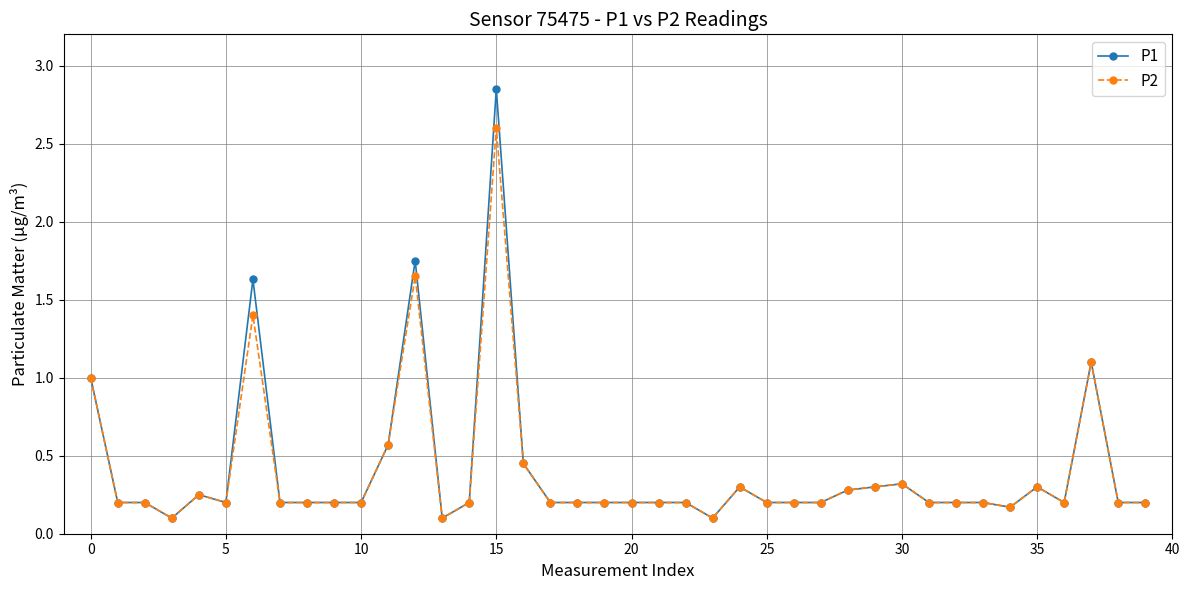

What is the value of the P1 point at the 14th from the left?

0.1